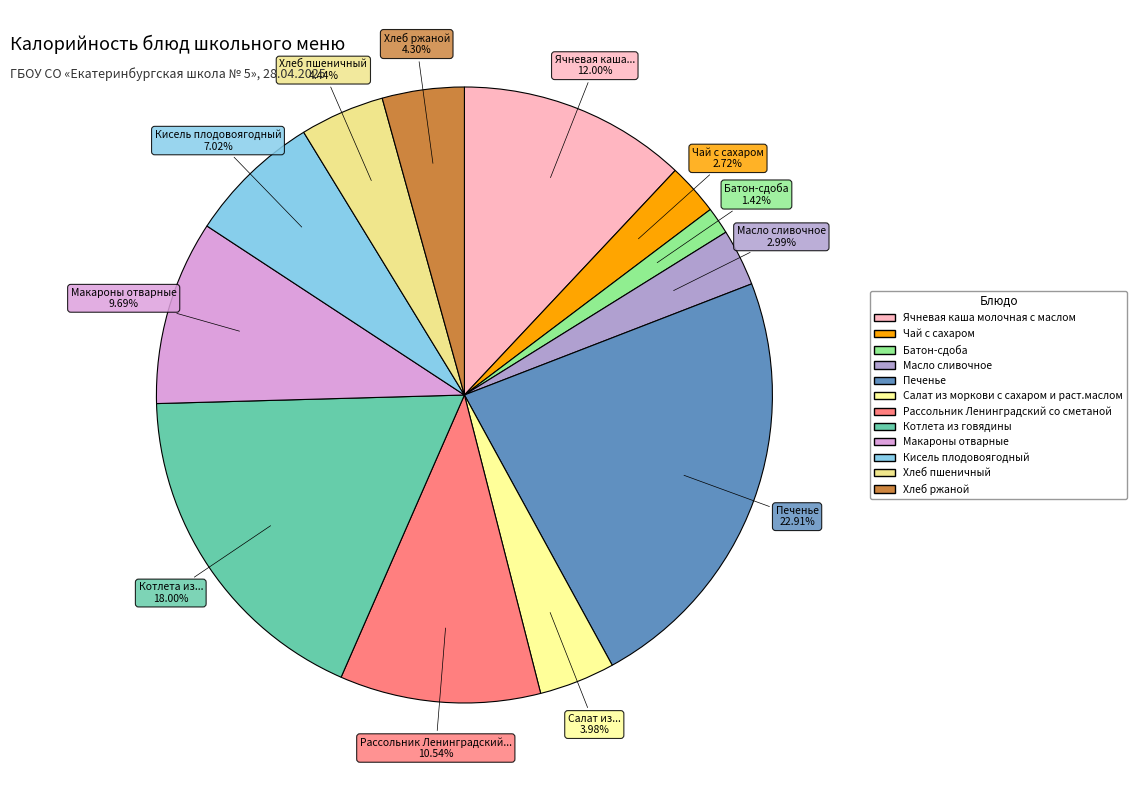

How many segments does this pie chart have?

12